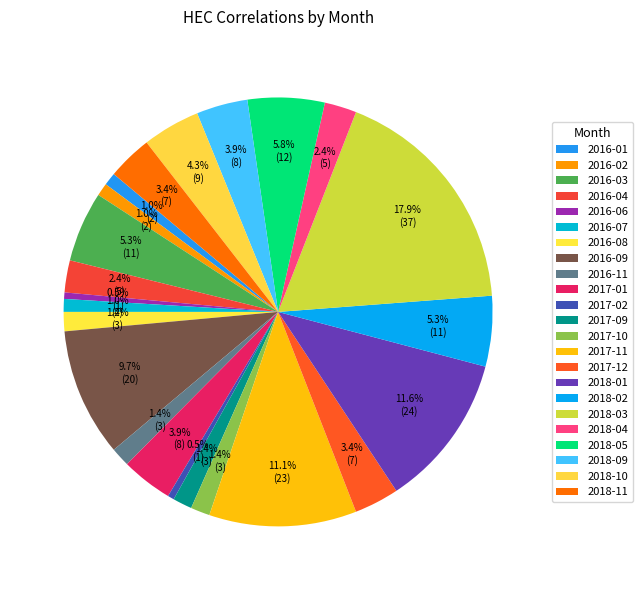

How many segments does this pie chart have?

23